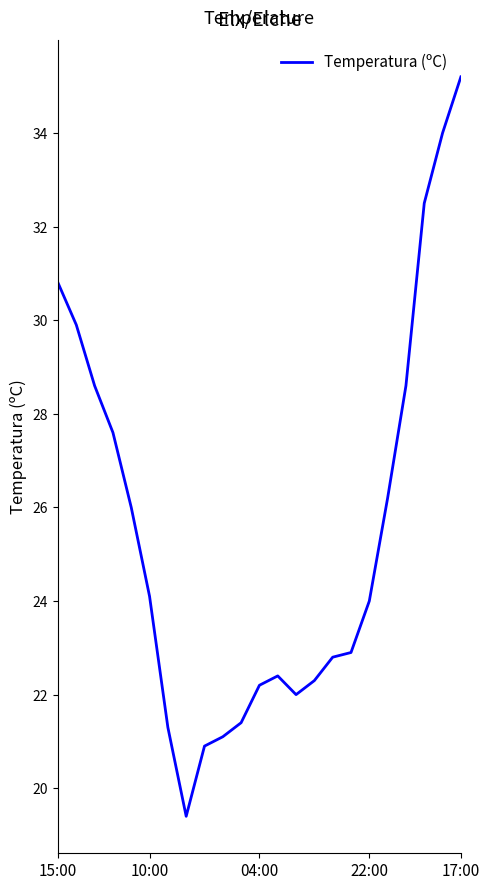

What is the minimum value shown in the chart?

19.4